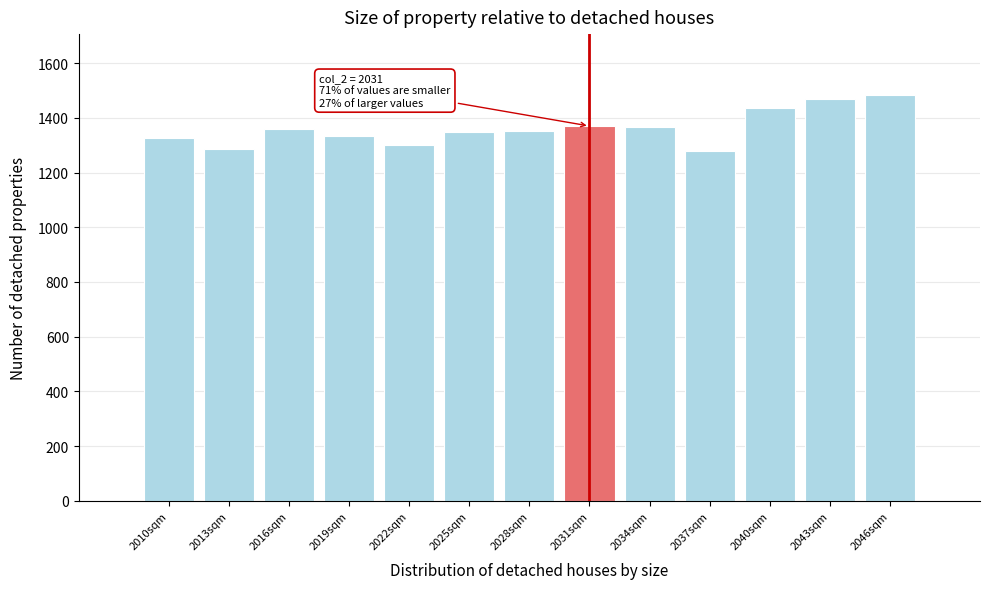

The chart shows a value of 848.6 at 2022sqm. True or false?

False